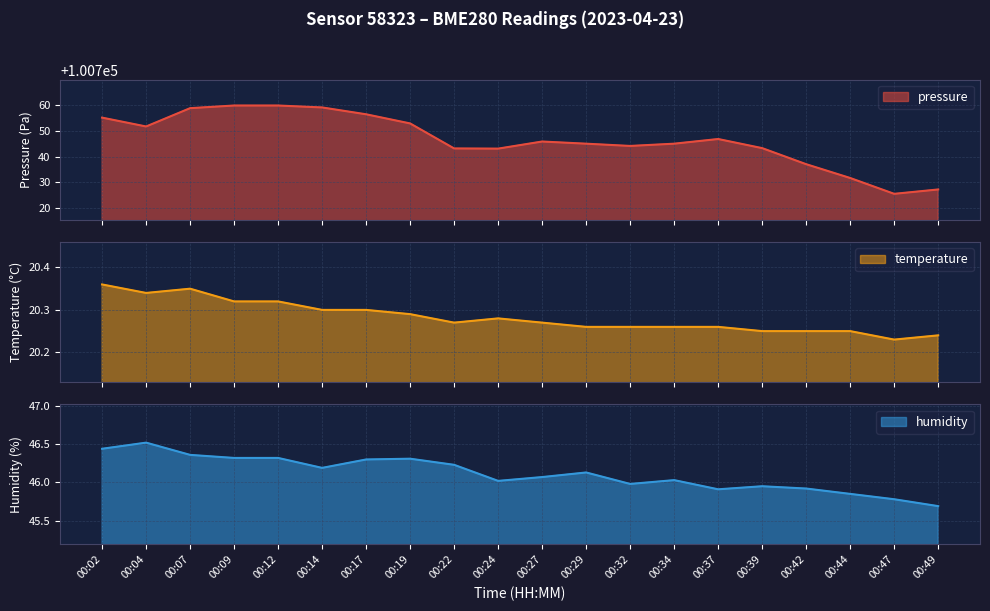

What is the greatest value displayed?

100759.8